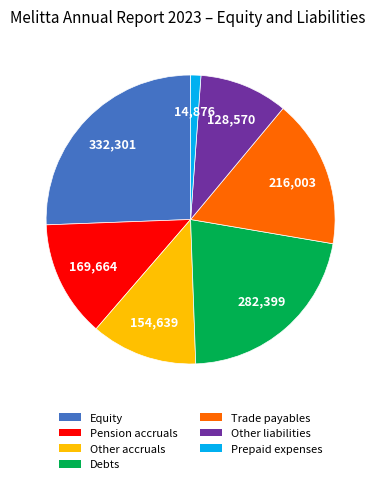

Approximately how many times larger is the value at Other accruals compared to Prepaid expenses?

10.4